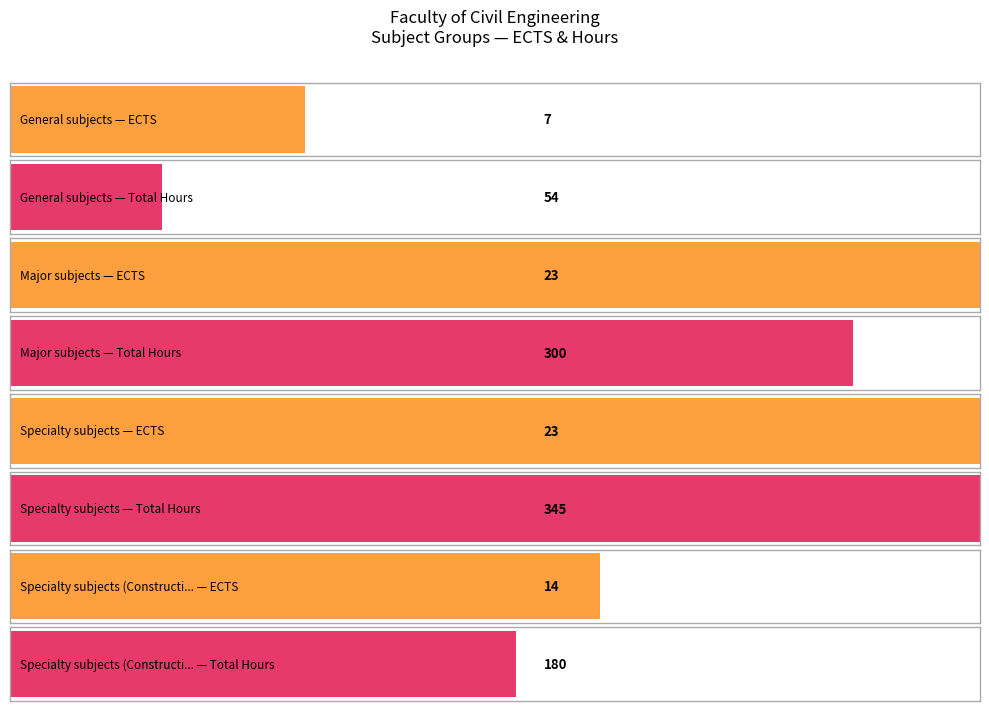

What position from the left is General subjects?

1